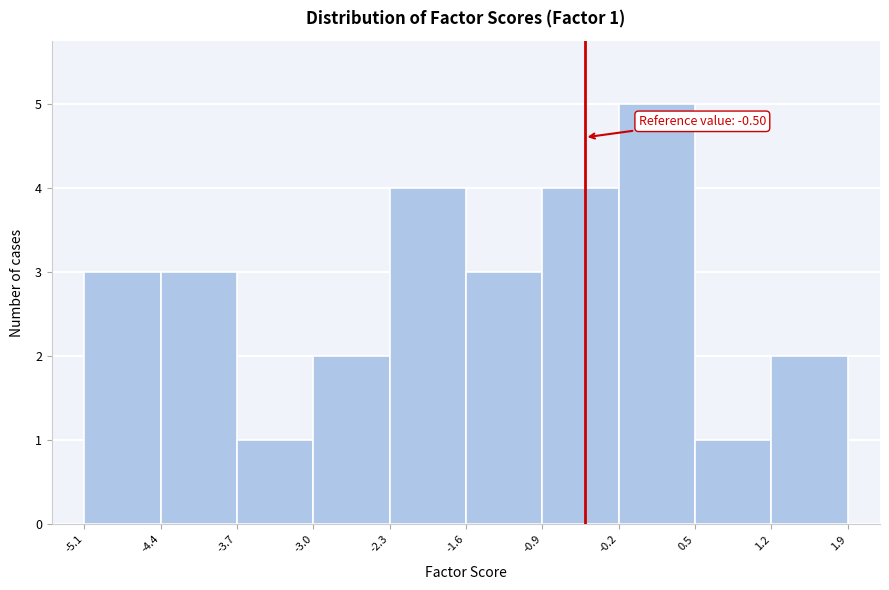

Which range on the x-axis has the tallest bar?

-0.2 to 0.5